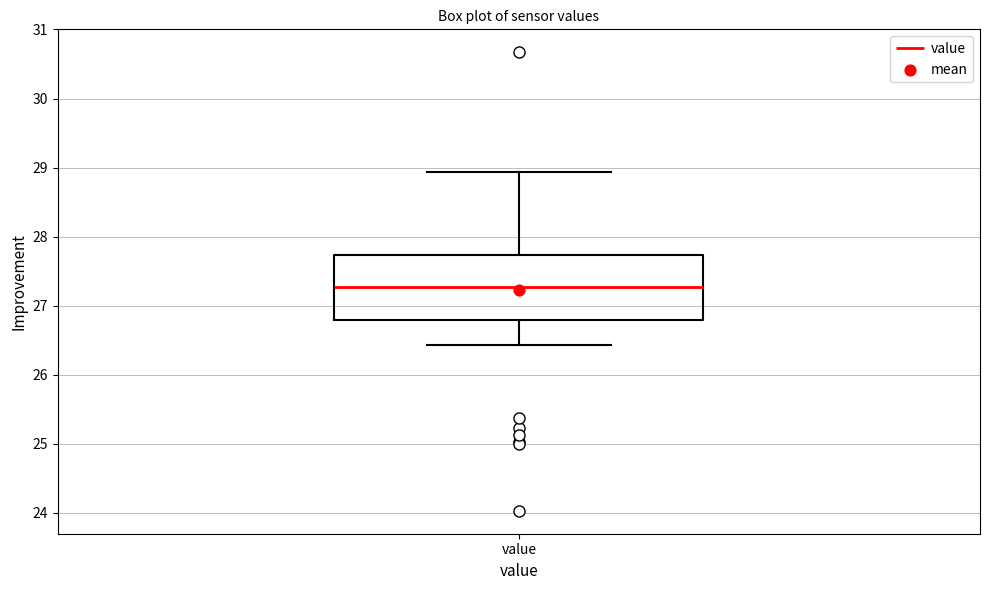

Where does the median line of the box for value sit on the y-axis? The values are not printed on the chart, so give them approximately, as read against the axis.

27.3